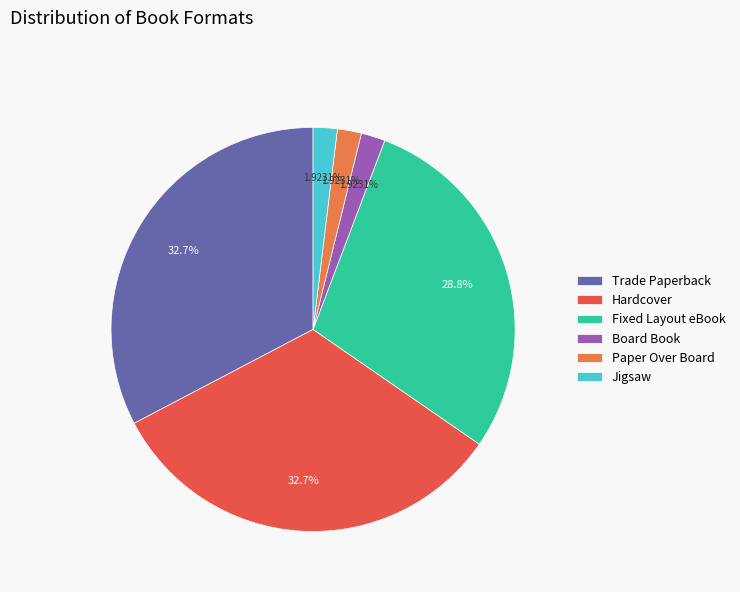

The Hardcover slice represents 40% of the pie. True or false?

False